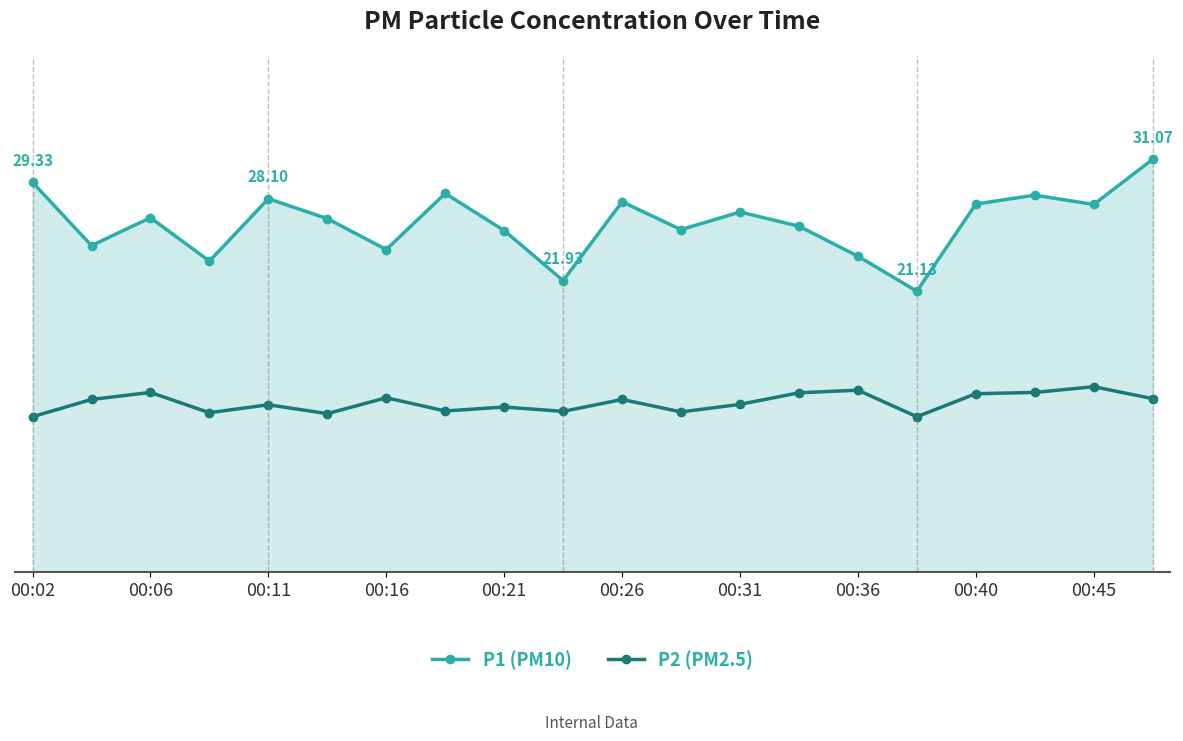

Is it true that P2 (PM2.5) equals 12.1 at 00:36?

True